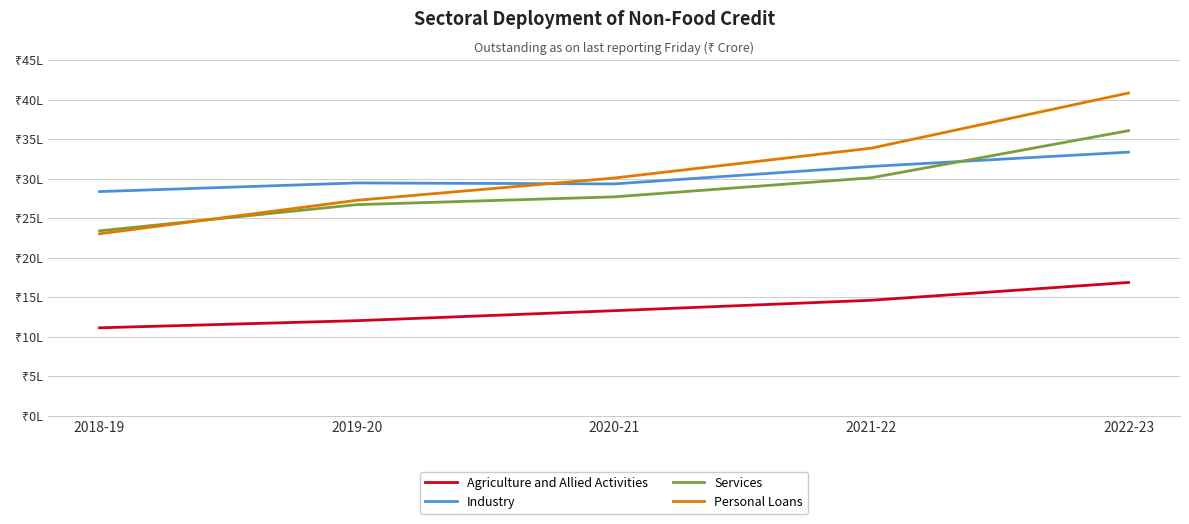

Rank the series by their maximum value, from highest to lowest.

Personal Loans, Services, Industry, Agriculture and Allied Activities